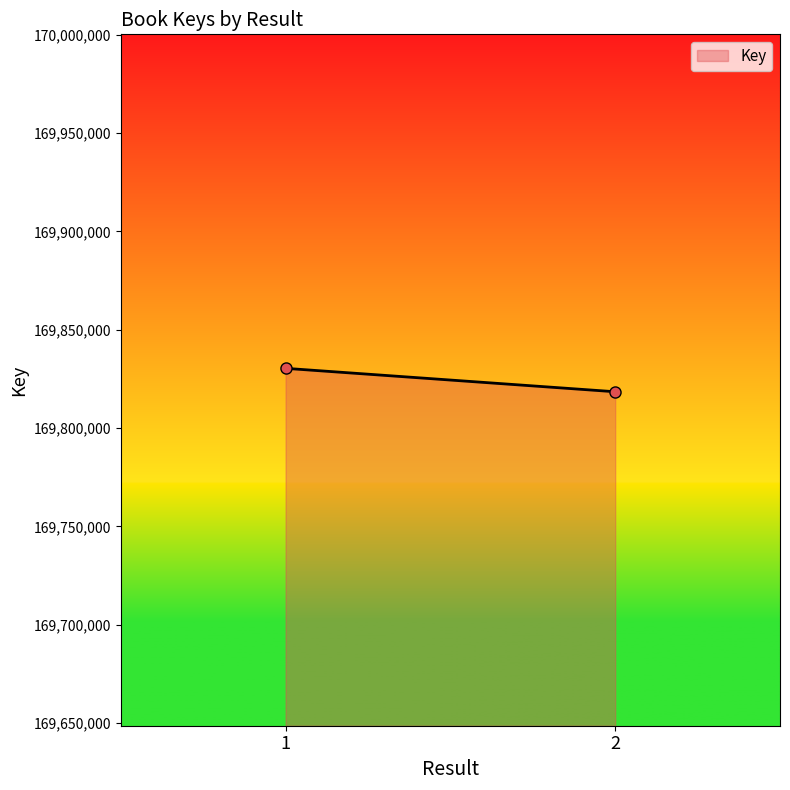

How many data points does each series have?

2